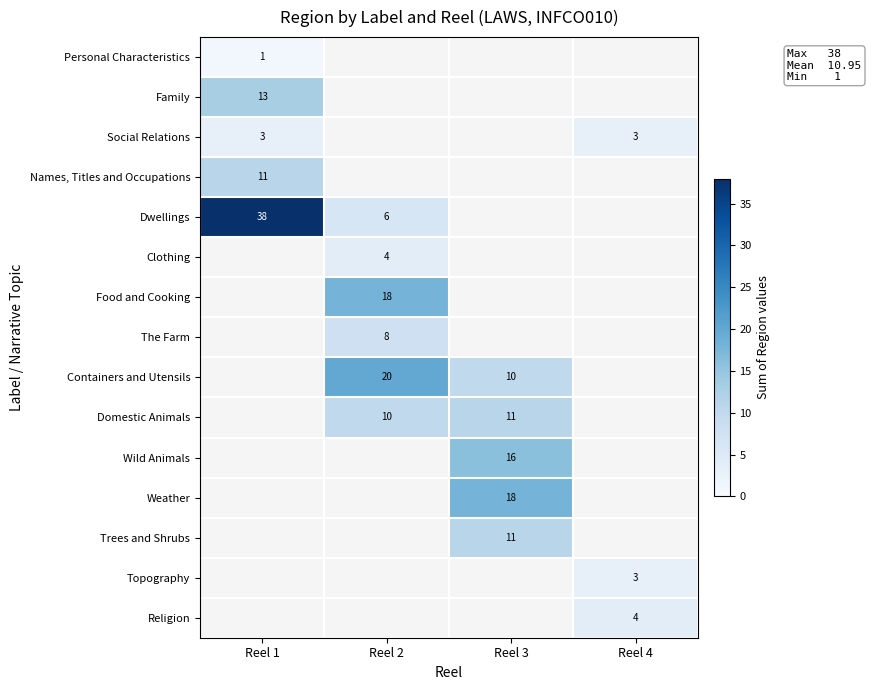

The Religion series shows 5 at Reel 4. True or false?

False